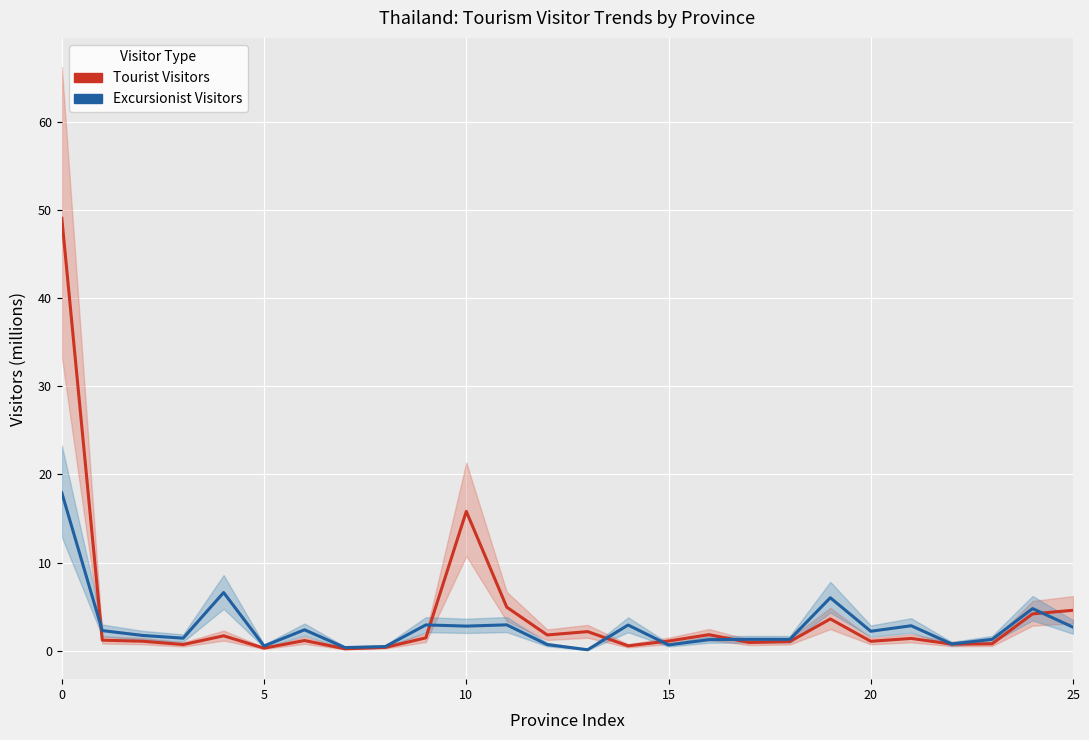

What is the average value of the Tourist Visitors series?

4.0